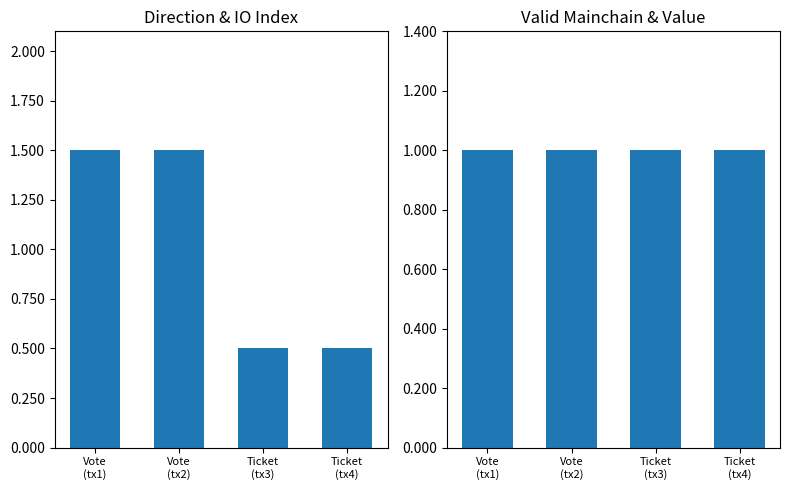

Which series has the largest total across all categories?

dir+io